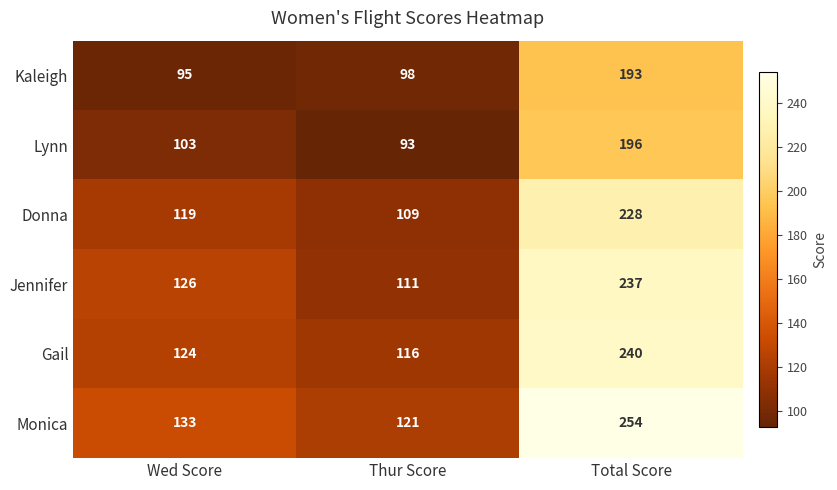

How many categories are shown in the chart?

3